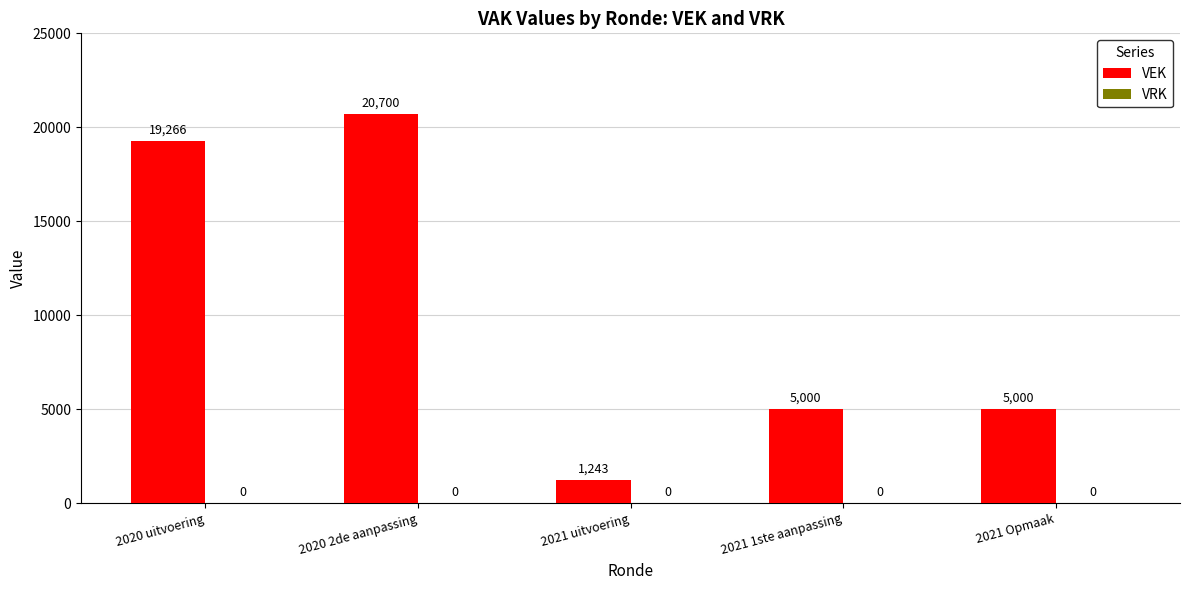

True or false: the data shows 5198 at 2020 uitvoering.

False